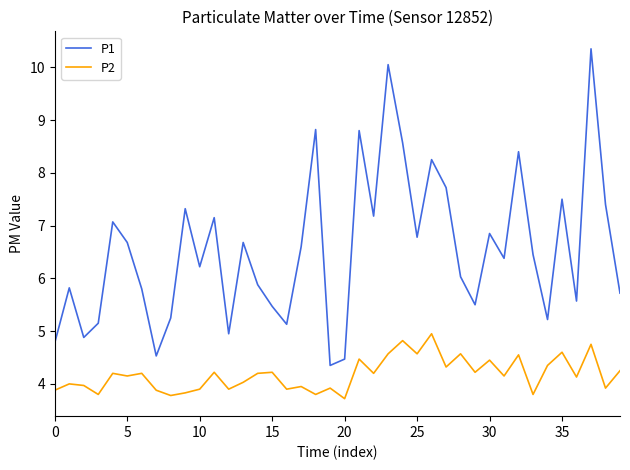

Which series has the widest spread of values?

P1